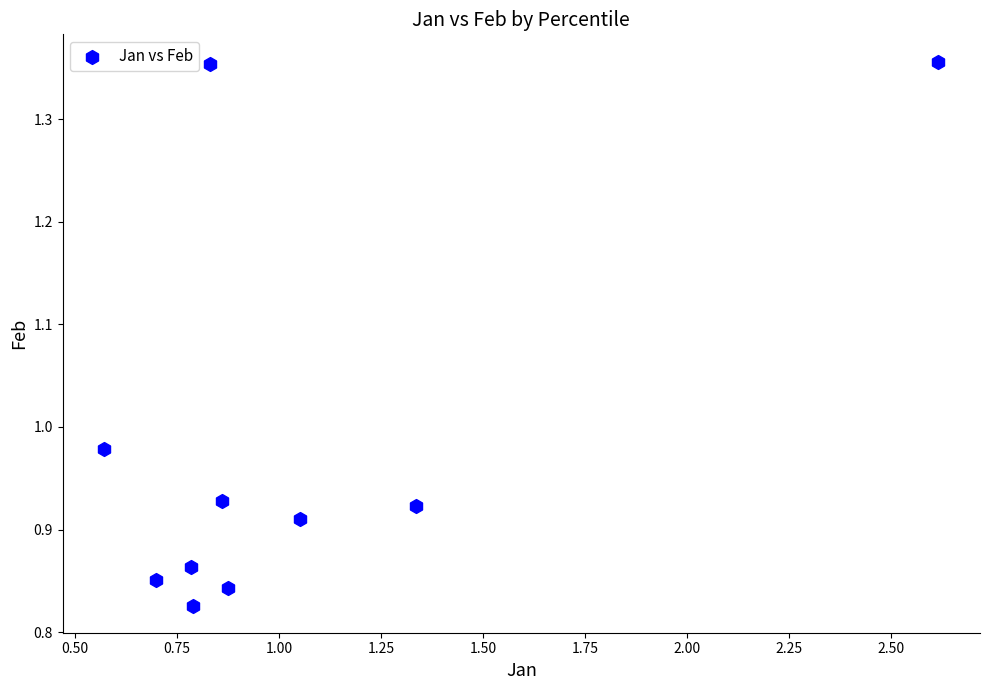

What is the range of Y values (max minus min)?

0.5